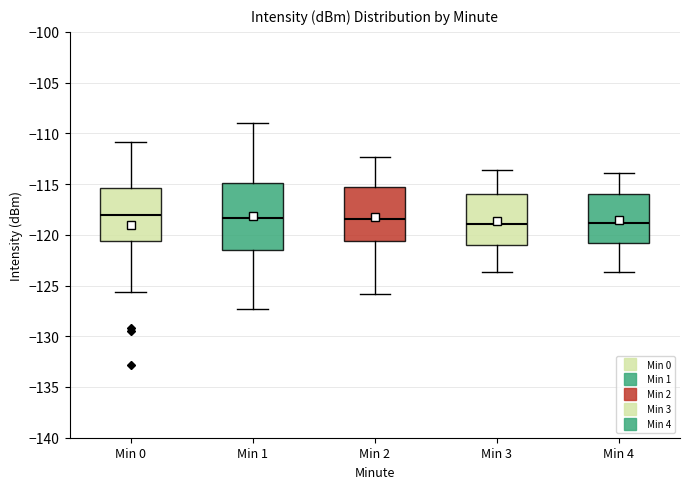

Which box is the tallest, from its lower edge to its upper edge?

Min 1